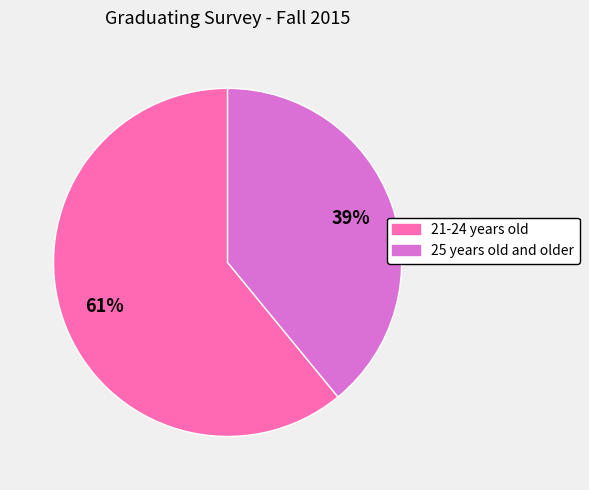

Which has a higher value, 21-24 years old or 25 years old and older?

21-24 years old